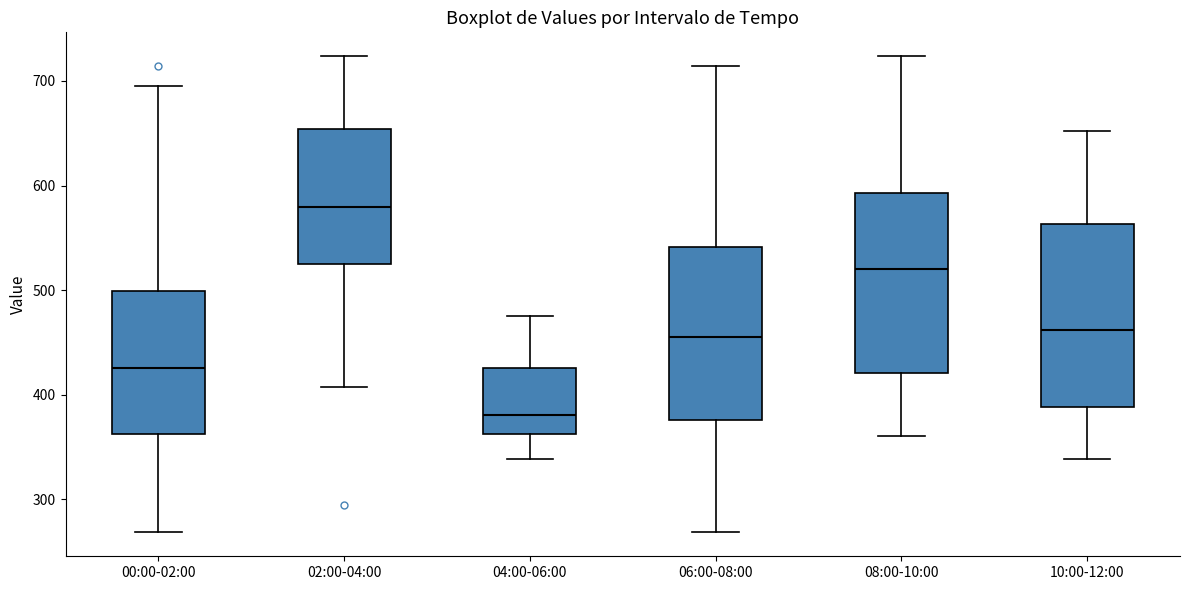

Reading left to right, read every box against the y-axis: the position of its median line, the range the box covers, and the ends of its whiskers. The values are not printed on the chart, so give them approximately, as read against the axis.

00:00-02:00: median 430, box 360 to 500, whiskers 270 to 700
02:00-04:00: median 580, box 530 to 650, whiskers 410 to 720
04:00-06:00: median 380, box 360 to 430, whiskers 340 to 480
06:00-08:00: median 460, box 380 to 540, whiskers 270 to 710
08:00-10:00: median 520, box 420 to 590, whiskers 360 to 720
10:00-12:00: median 460, box 390 to 560, whiskers 340 to 650